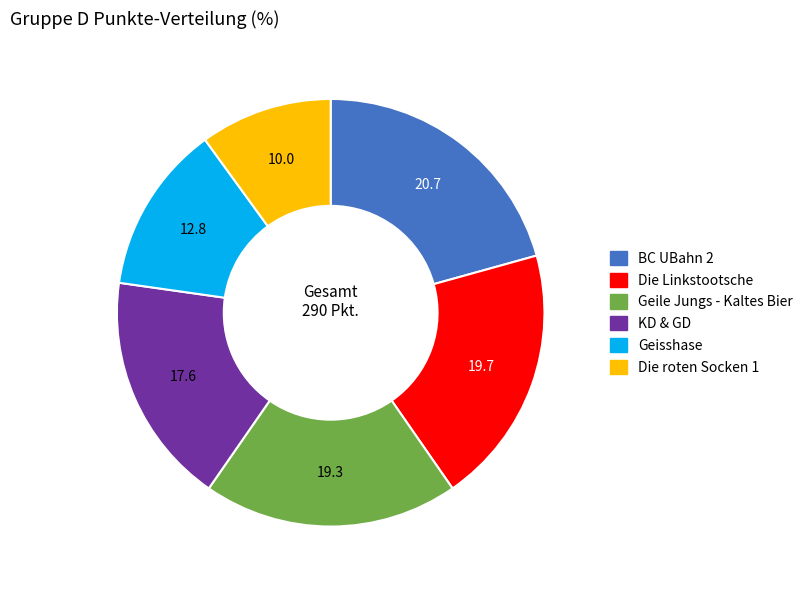

Approximately how many times larger is the value at Geile Jungs - Kaltes Bier compared to Die Linkstootsche?

1.0